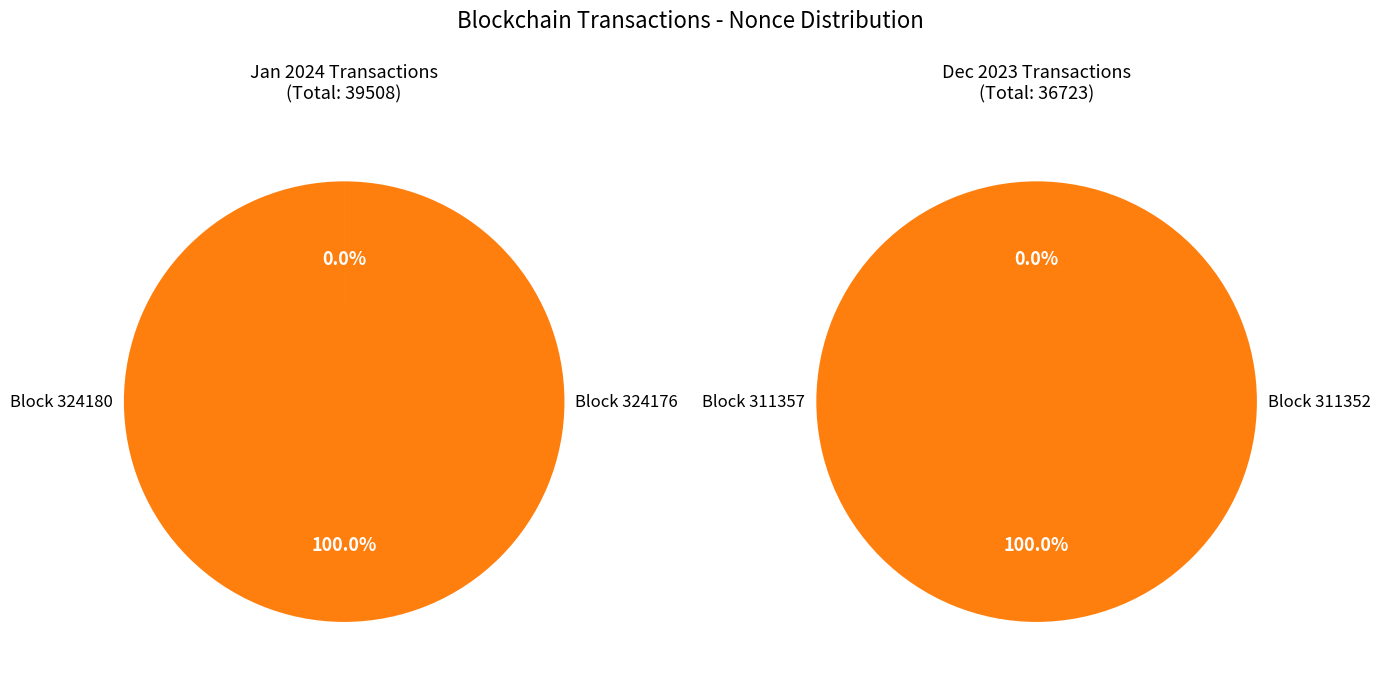

Between 324180 and 324176, which series saw the biggest shift?

left